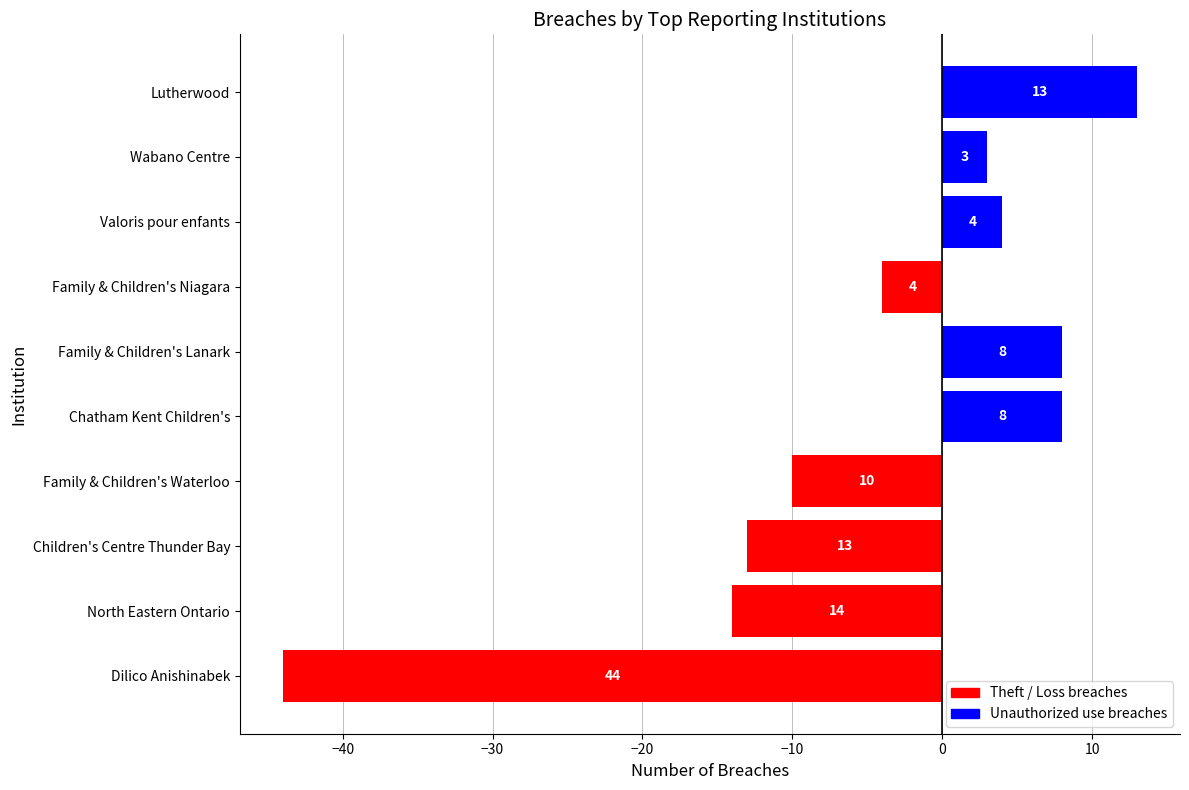

Reading top to bottom, transcribe all the data shown in this chart.

13	3	4	-4	8	8	-10	-13	-14	-44